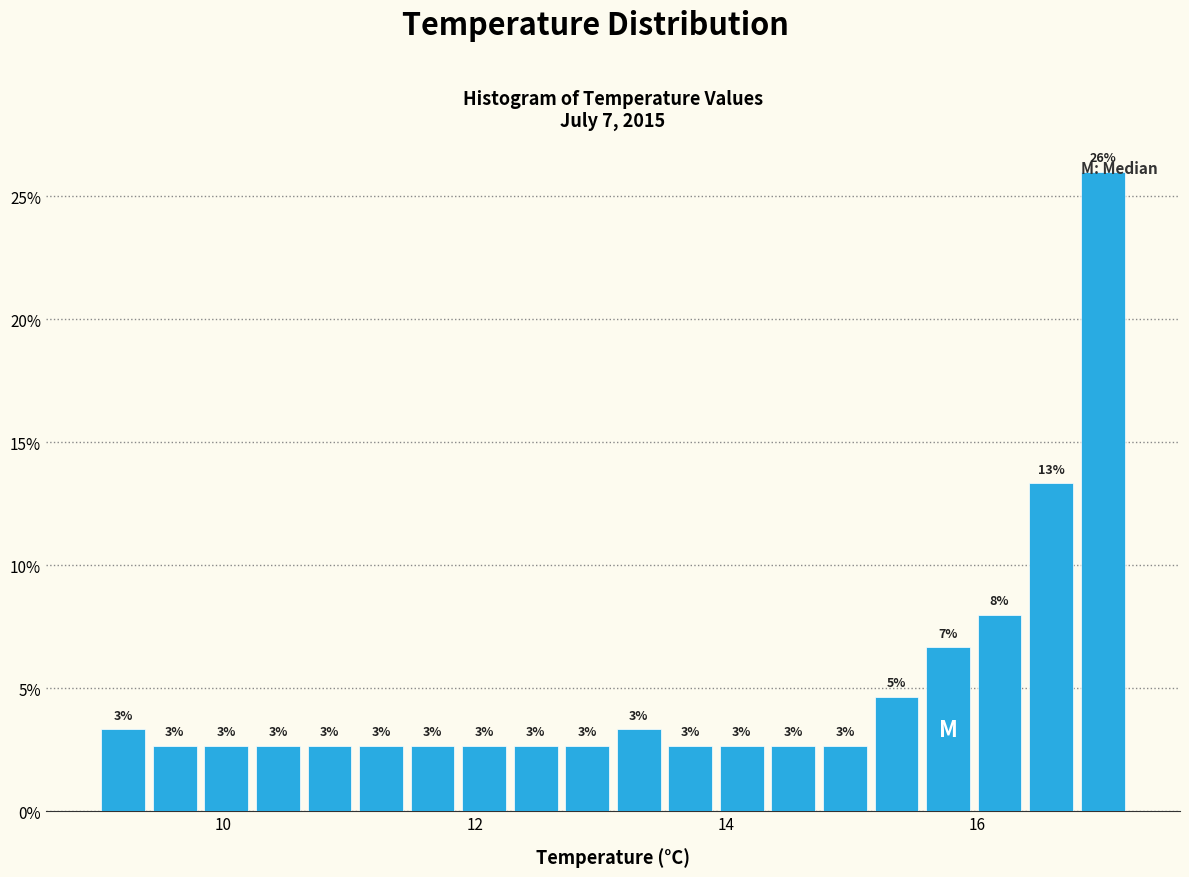

Read against the x-axis, roughly where is the centre of the tallest bar?

17.0